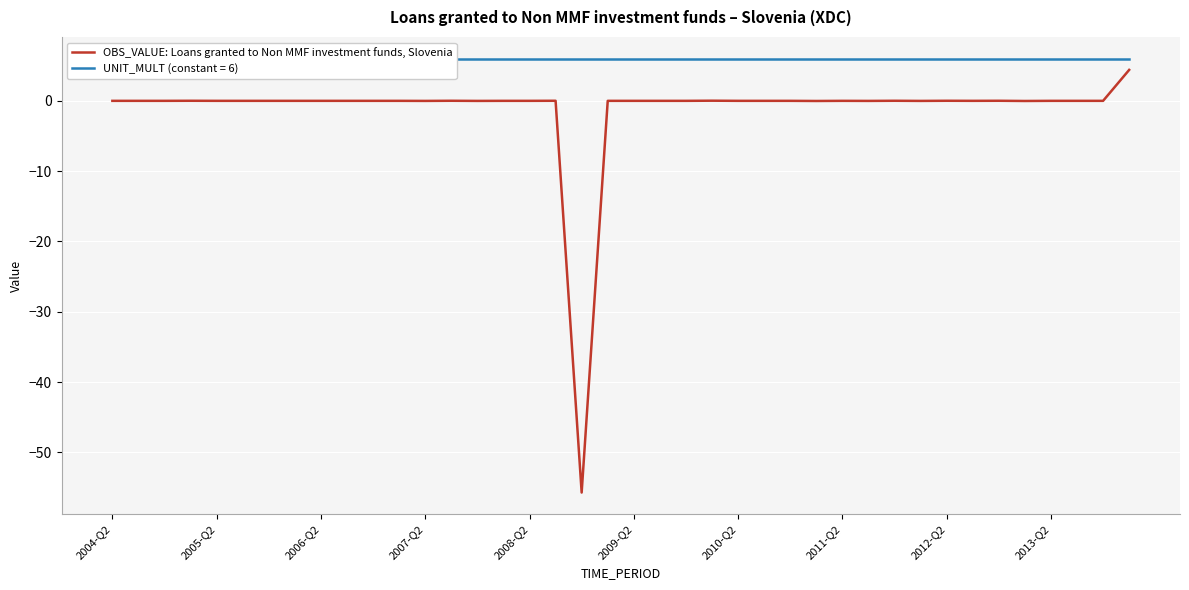

What is the difference between the maximum and minimum values?

60.1